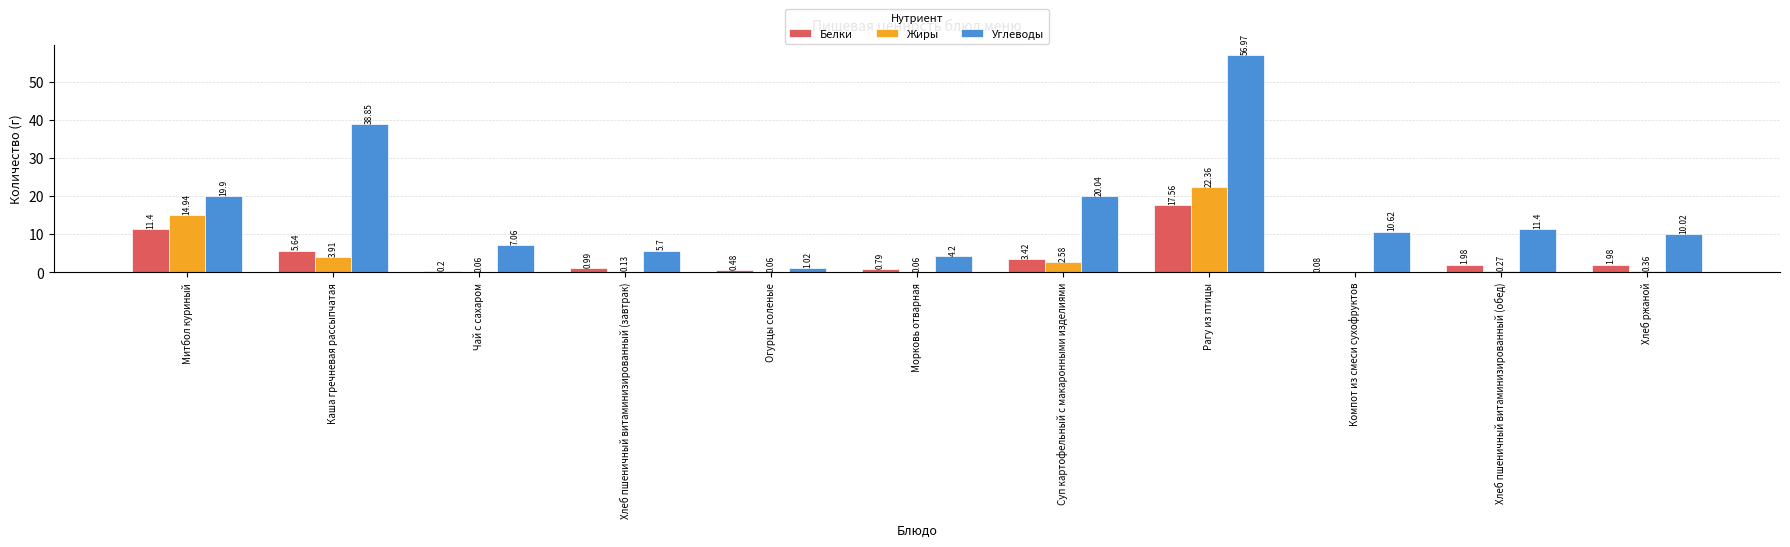

What is the total value across all series at Хлеб пшеничный витаминизированный (обед)?

13.7